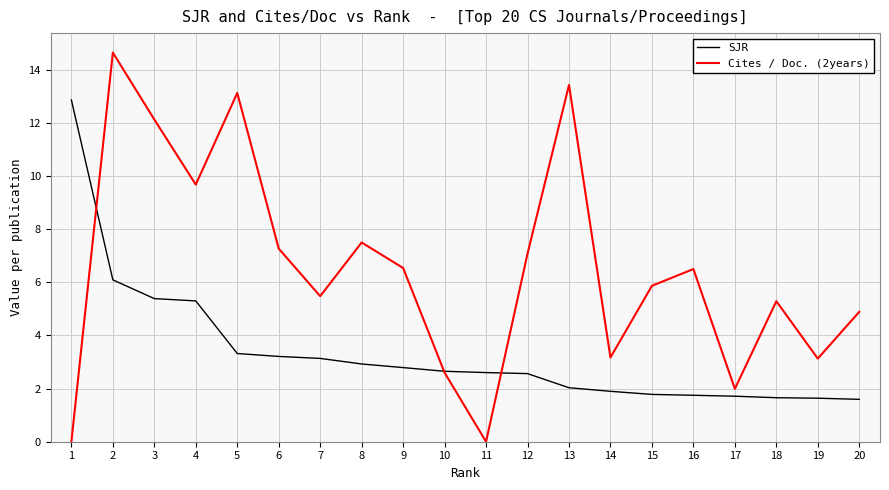

List the series in order of their overall mean, highest first.

Cites / Doc. (2years), SJR